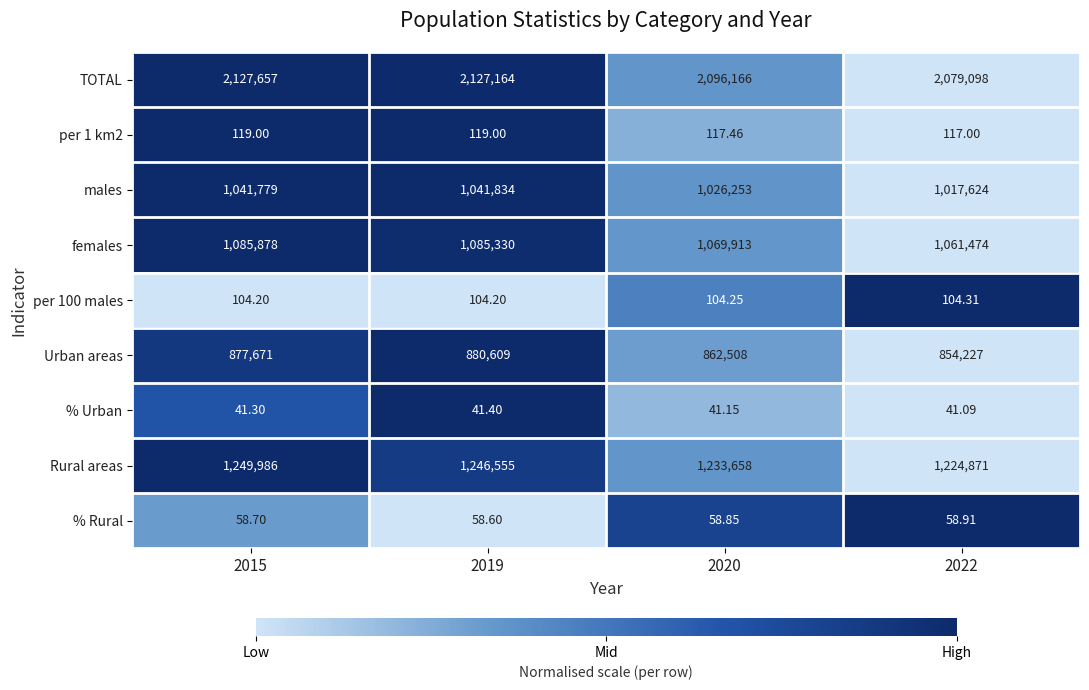

Which series has the largest total across all categories?

TOTAL